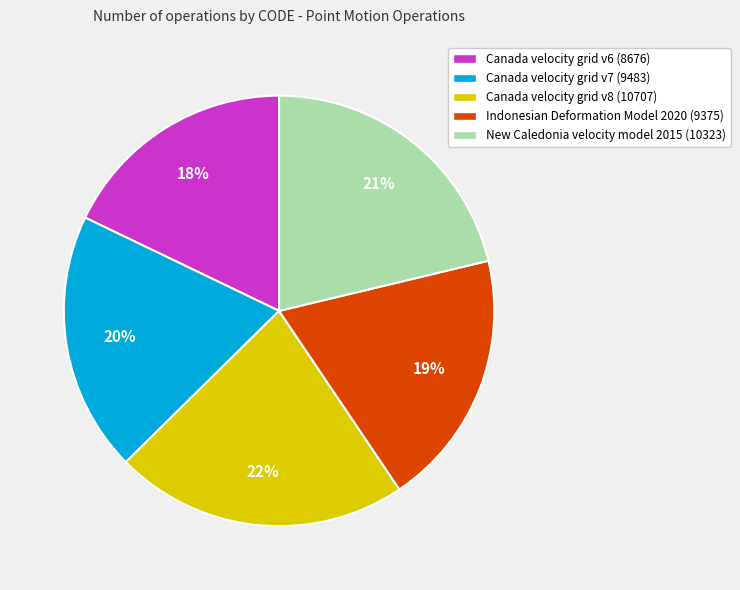

To the nearest percent, what percentage of the pie is New Caledonia velocity model 2015?

21%